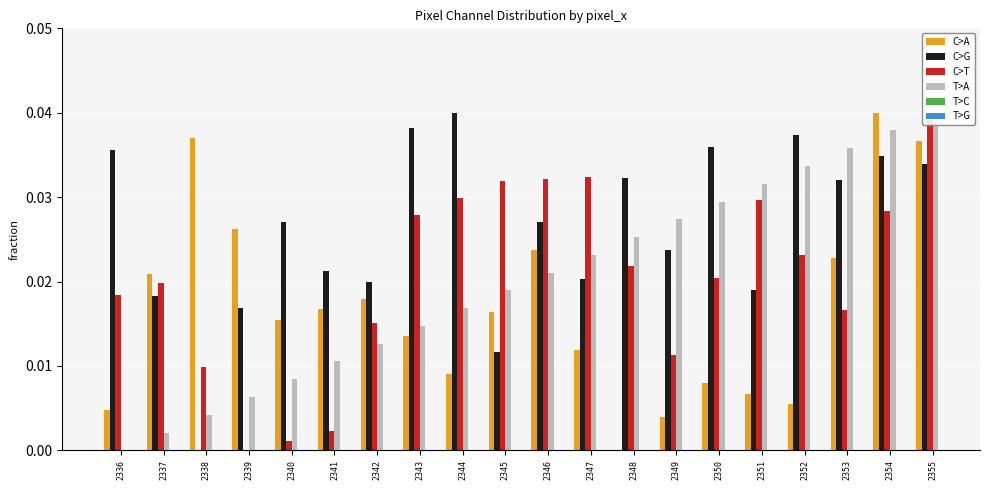

Between 2355 and 2337, which is larger?

2355